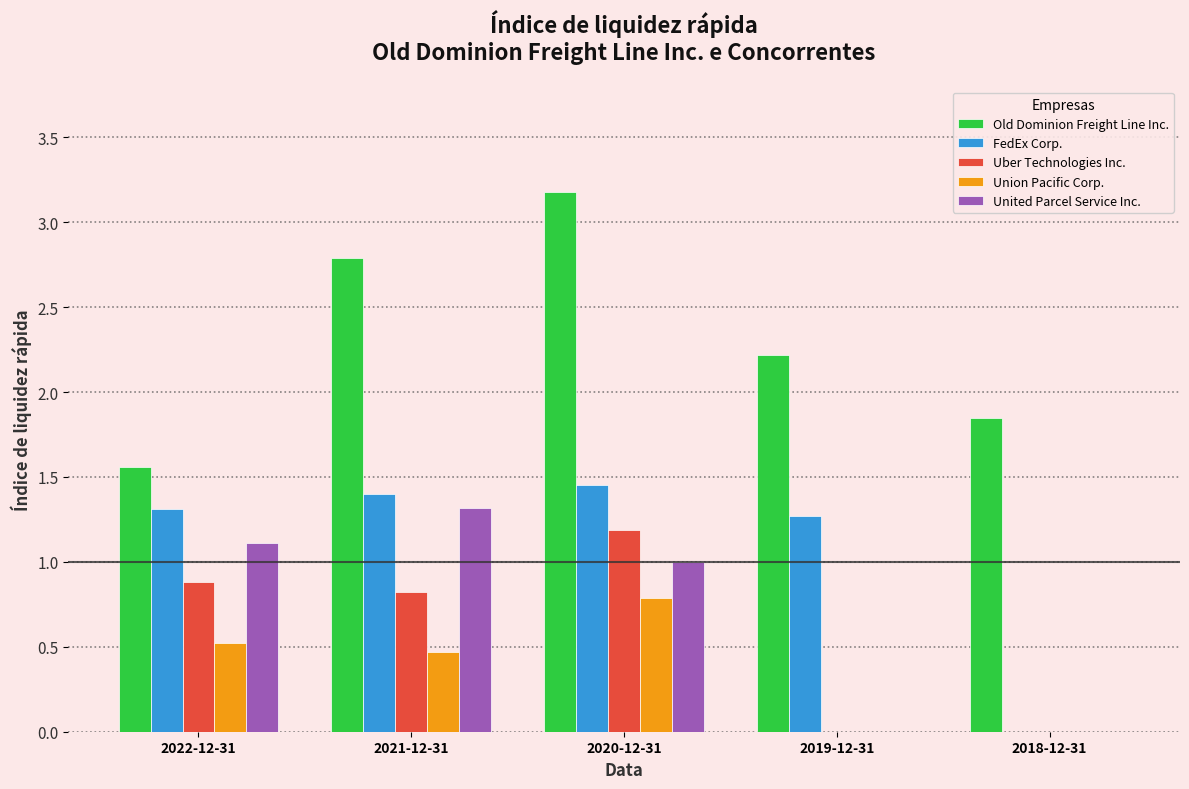

Count the number of data series in this chart.

5